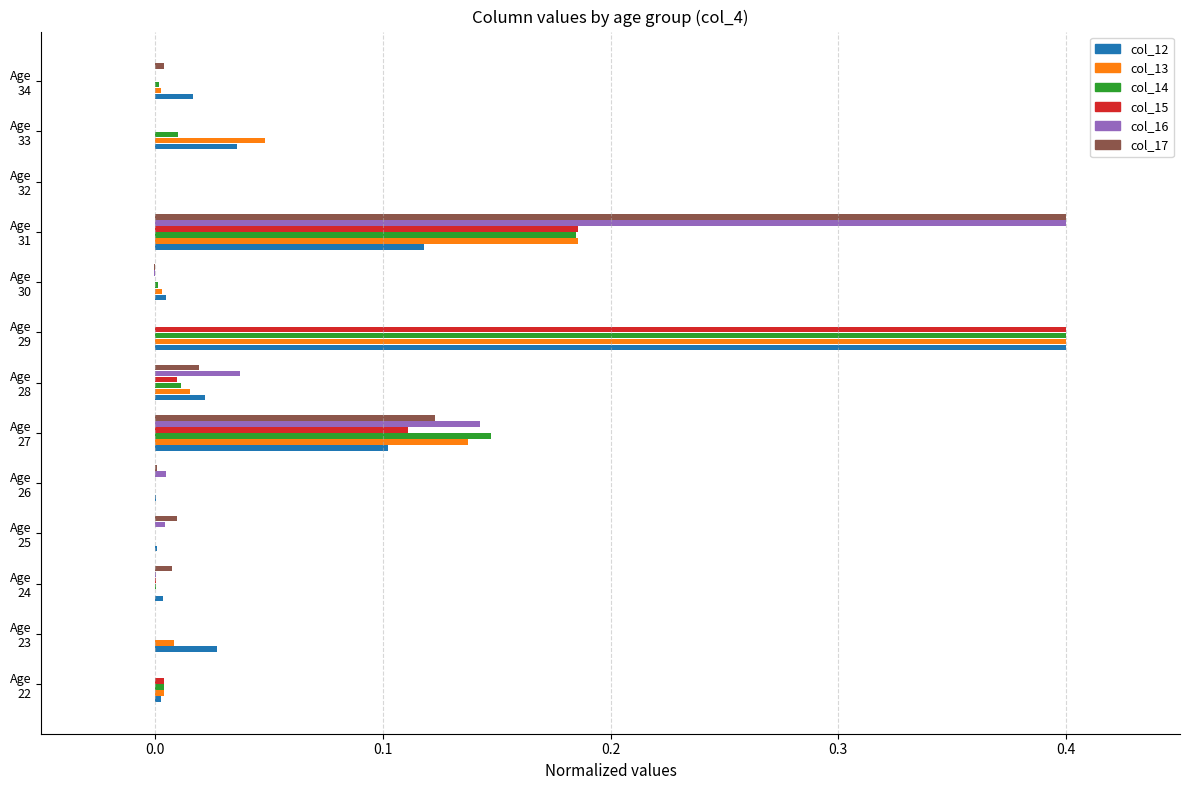

What is the sum of all col_17 values?

0.6